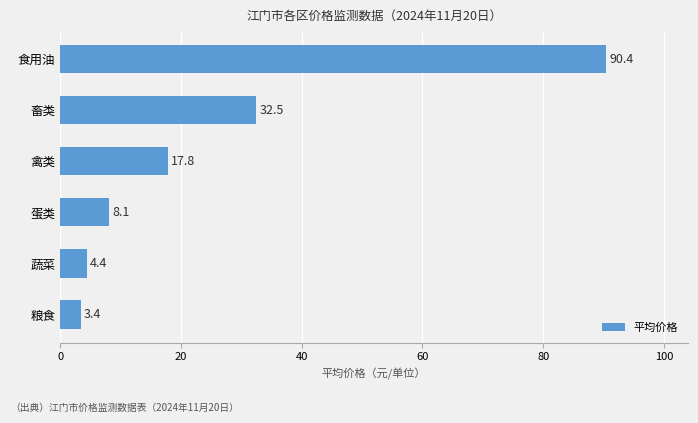

At which label is the value closest to 46?

畜类